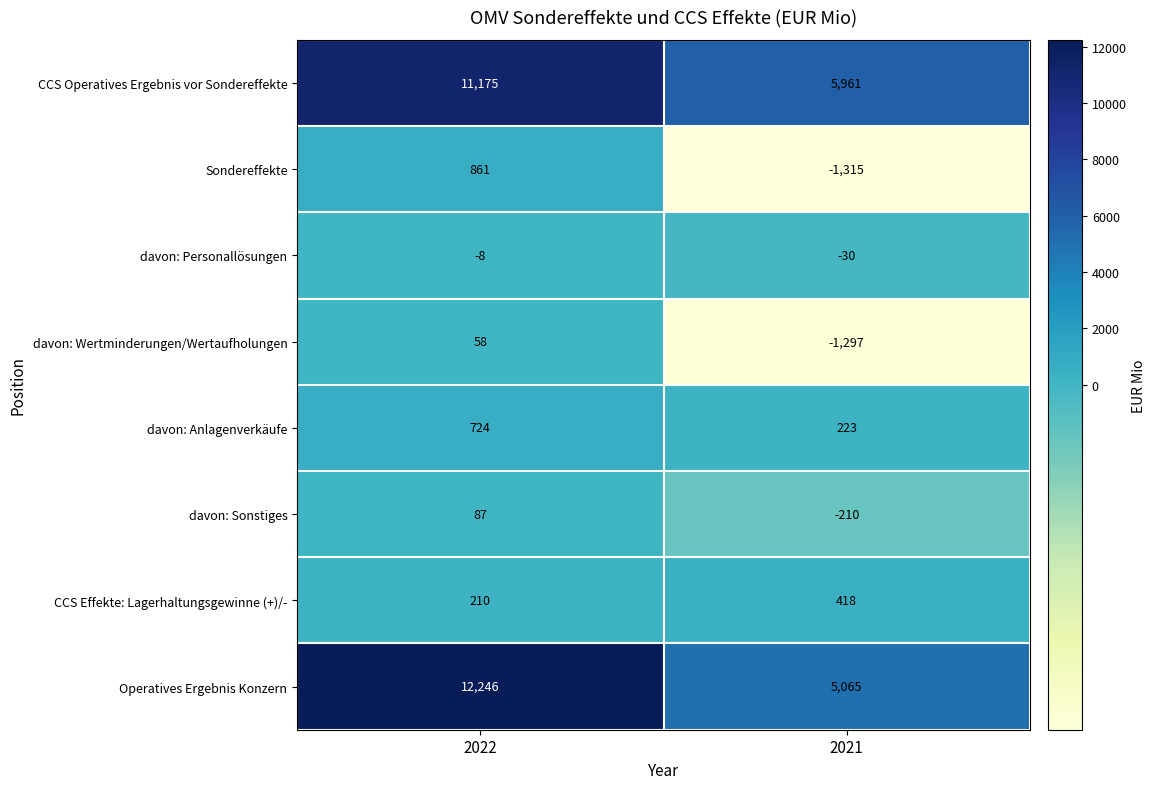

Which series has the largest range (max minus min)?

Operatives Ergebnis Konzern